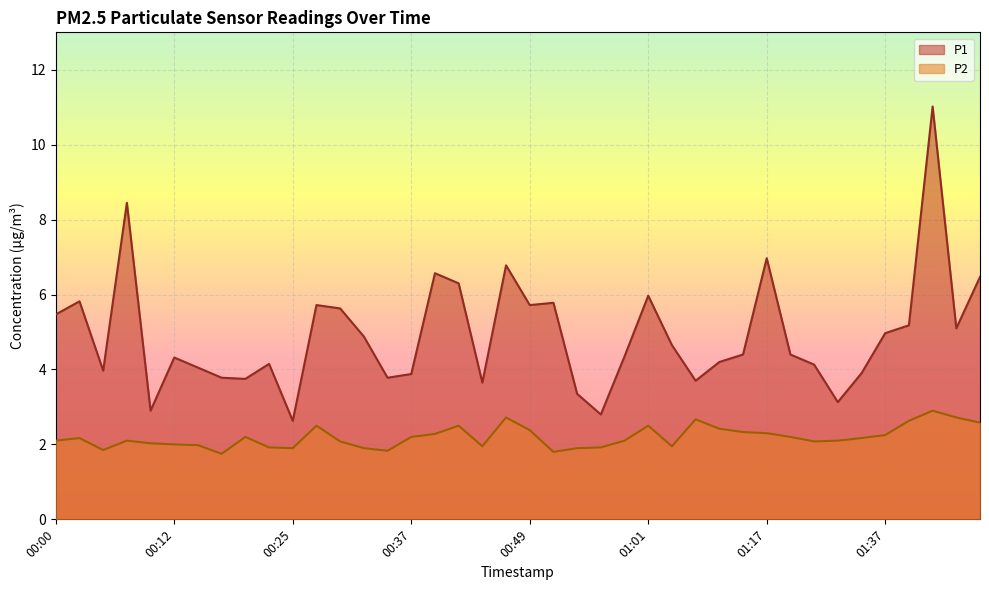

What is the maximum value shown in the chart?

11.0